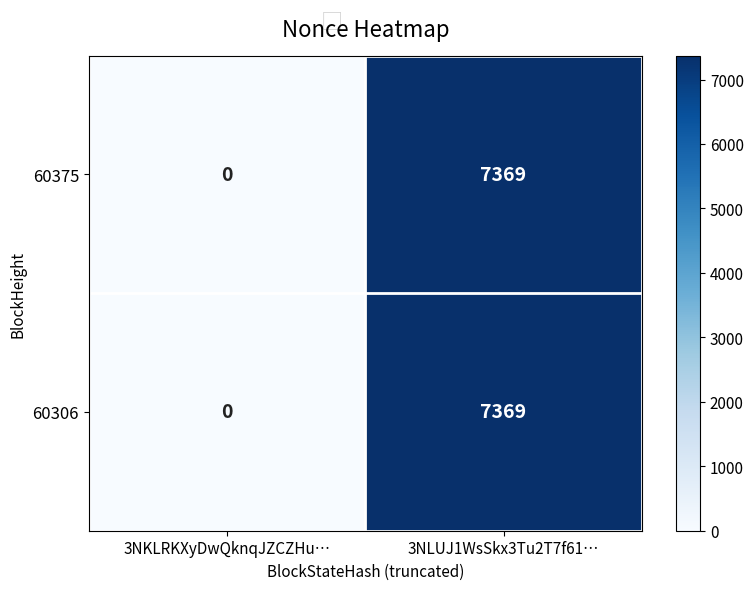

The 60375 series shows 3872 at 3NKLRKXyDwQknqJZCZHu…. True or false?

False